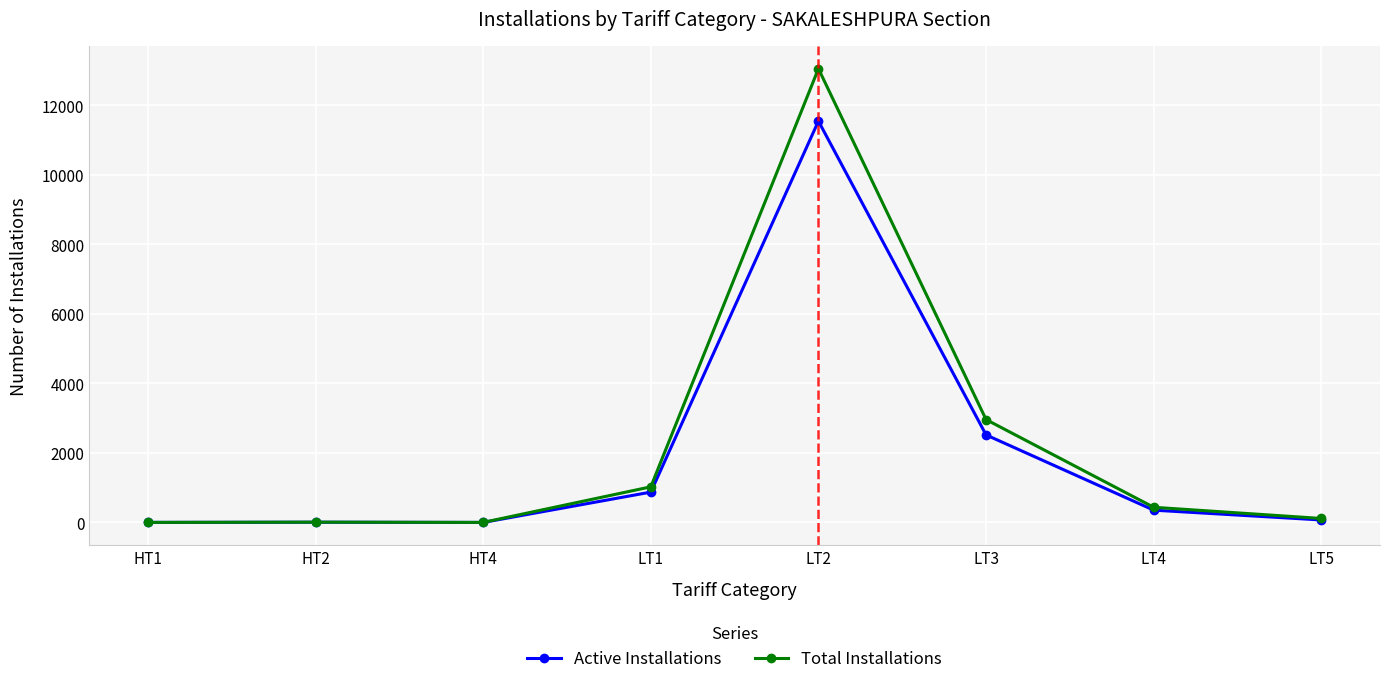

What is the total value across all series at LT5?

185